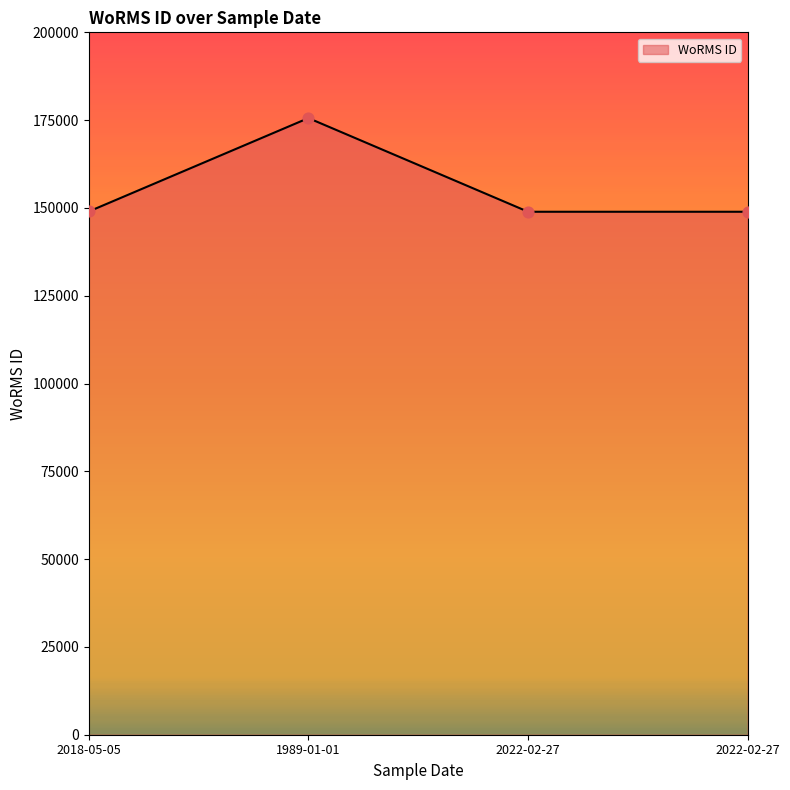

Which has a higher value, 2022-02-27 or 1989-01-01?

1989-01-01